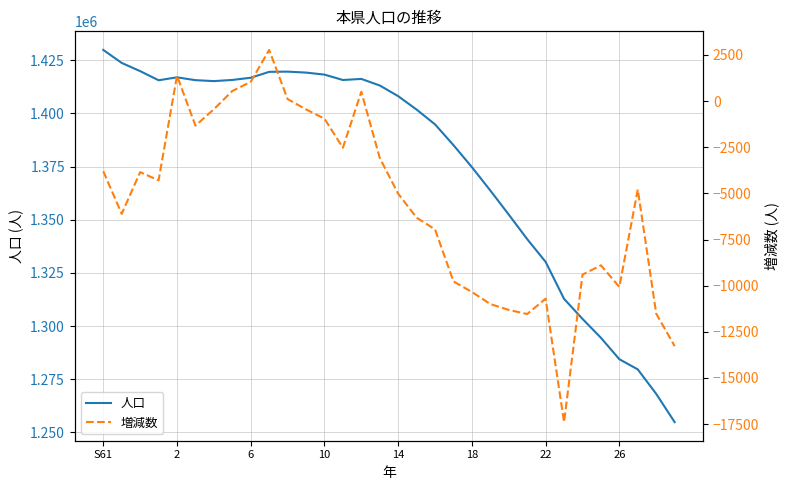

What are all the series names shown in the legend?

人口, 増減数